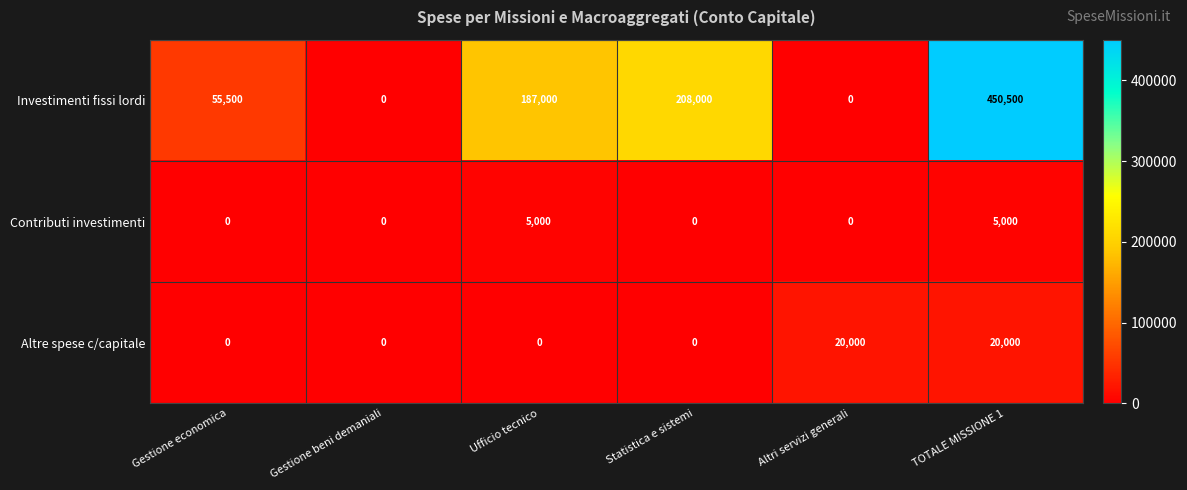

What is the spread (max minus min) of values at Statistica e sistemi?

208000